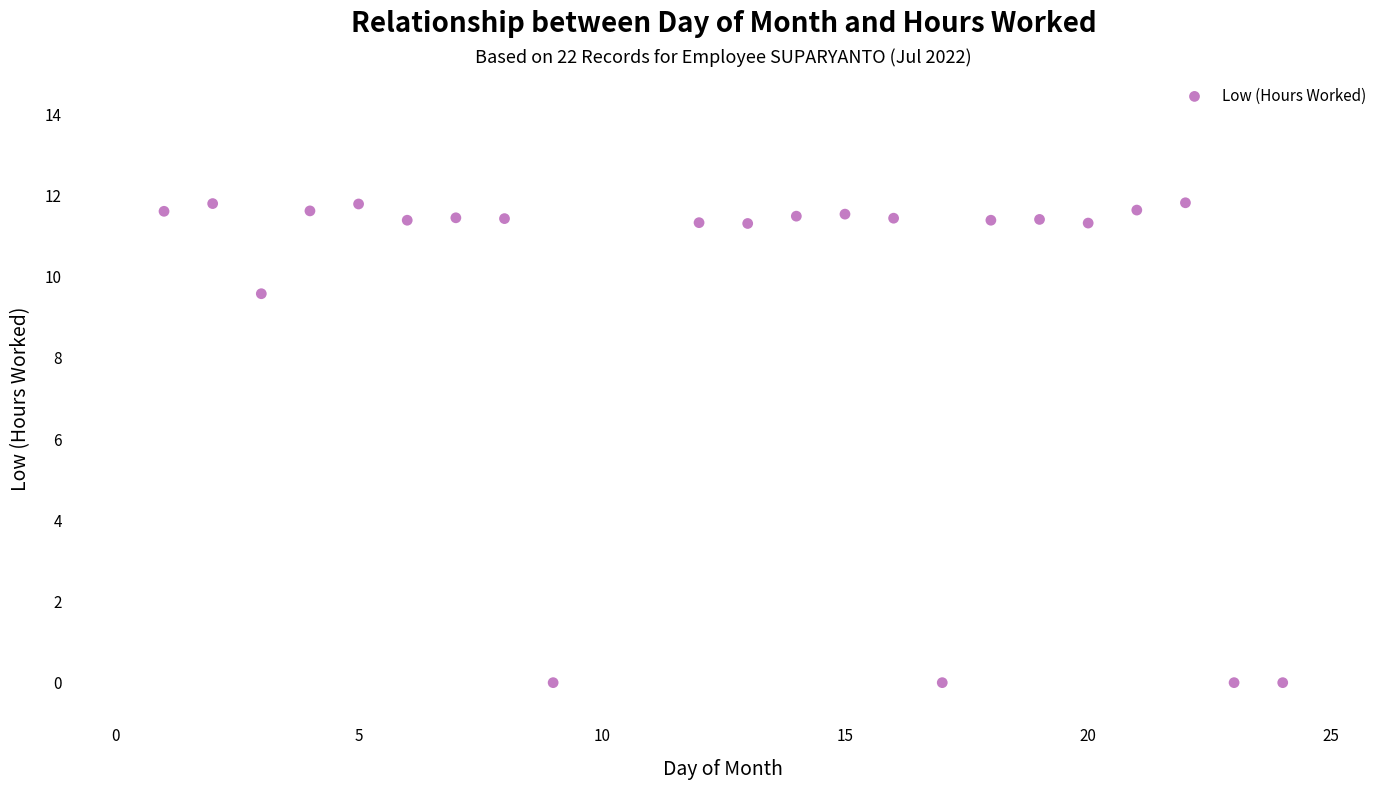

What is the range of X values (max minus min)?

23.0